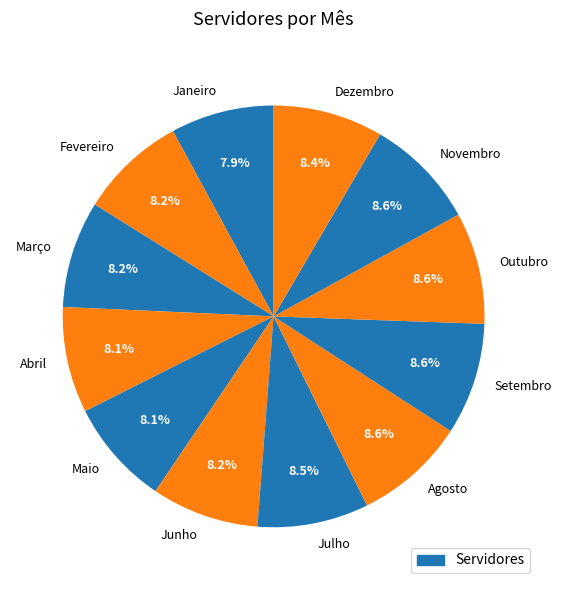

Count the number of slices in the pie.

12